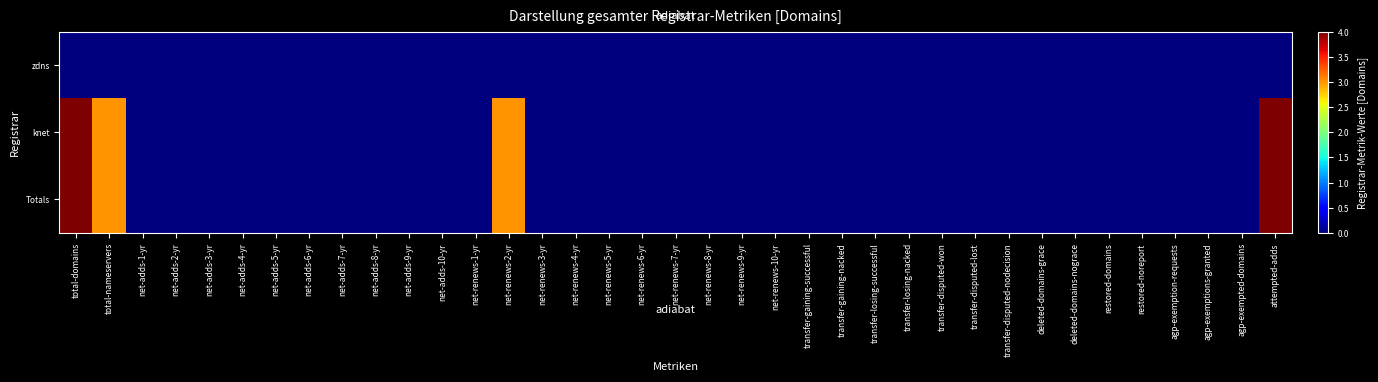

Which series has the widest spread of values?

knet